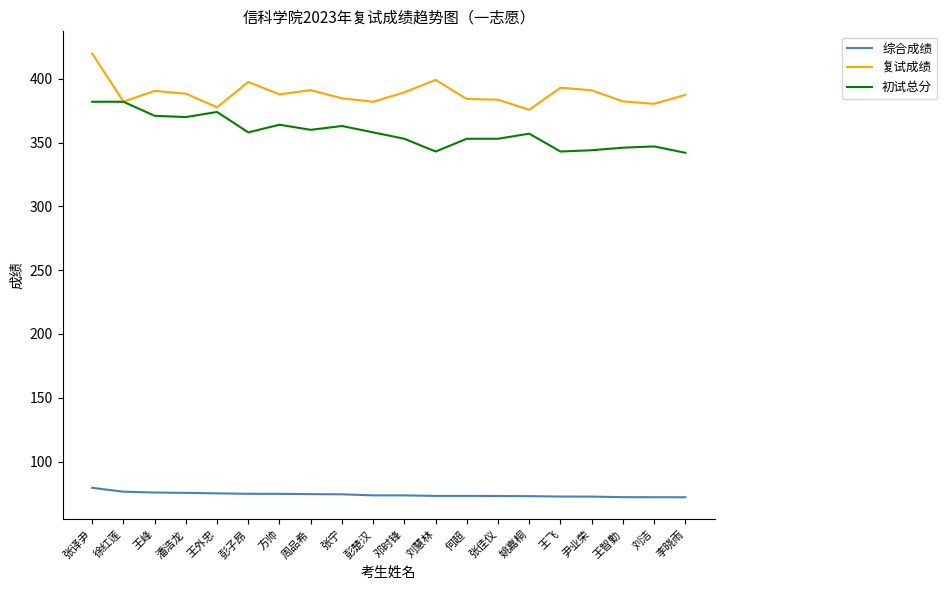

What is the approximate value of 综合成绩 at 徐红莲?

76.4